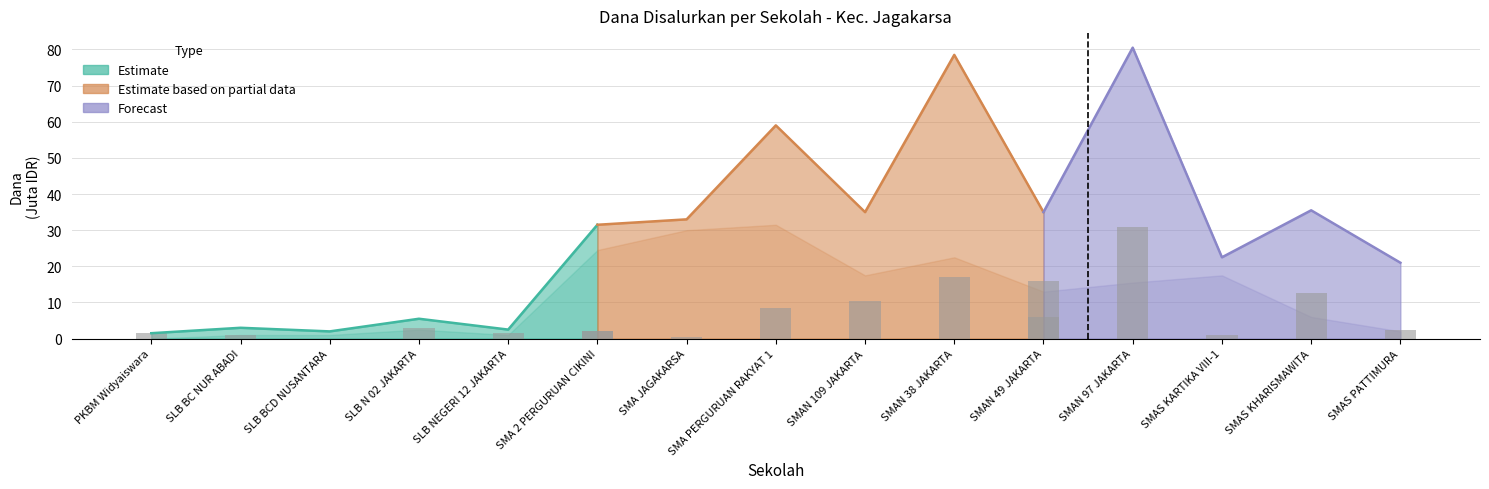

Are the bars horizontal?

No